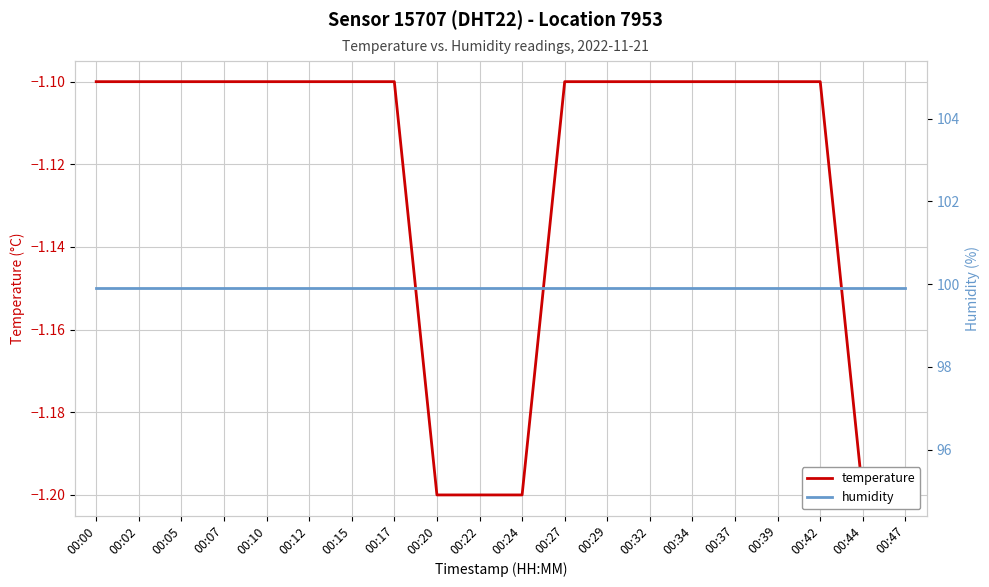

What is the value of the temperature point at the 11th from the left?

-1.2